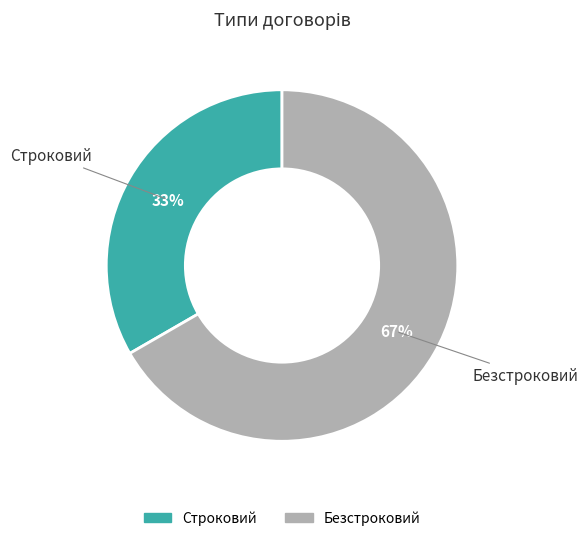

Approximately how many times larger is the value at Безстроковий compared to Строковий?

2.0